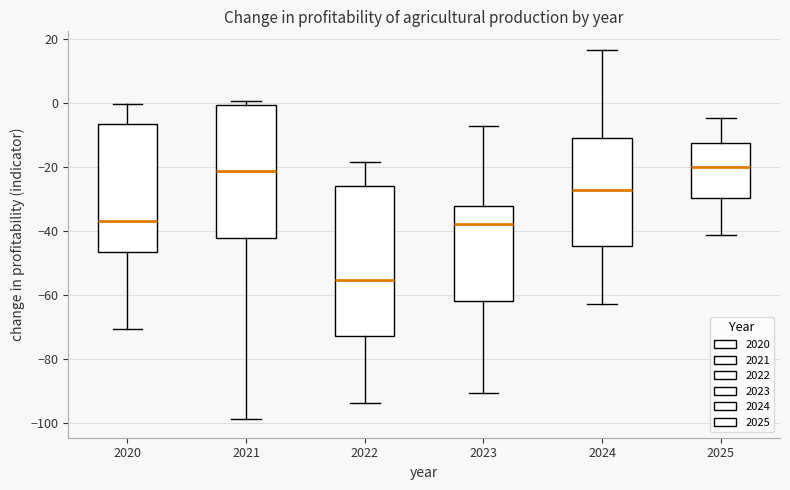

Which box is the tallest, from its lower edge to its upper edge?

2022